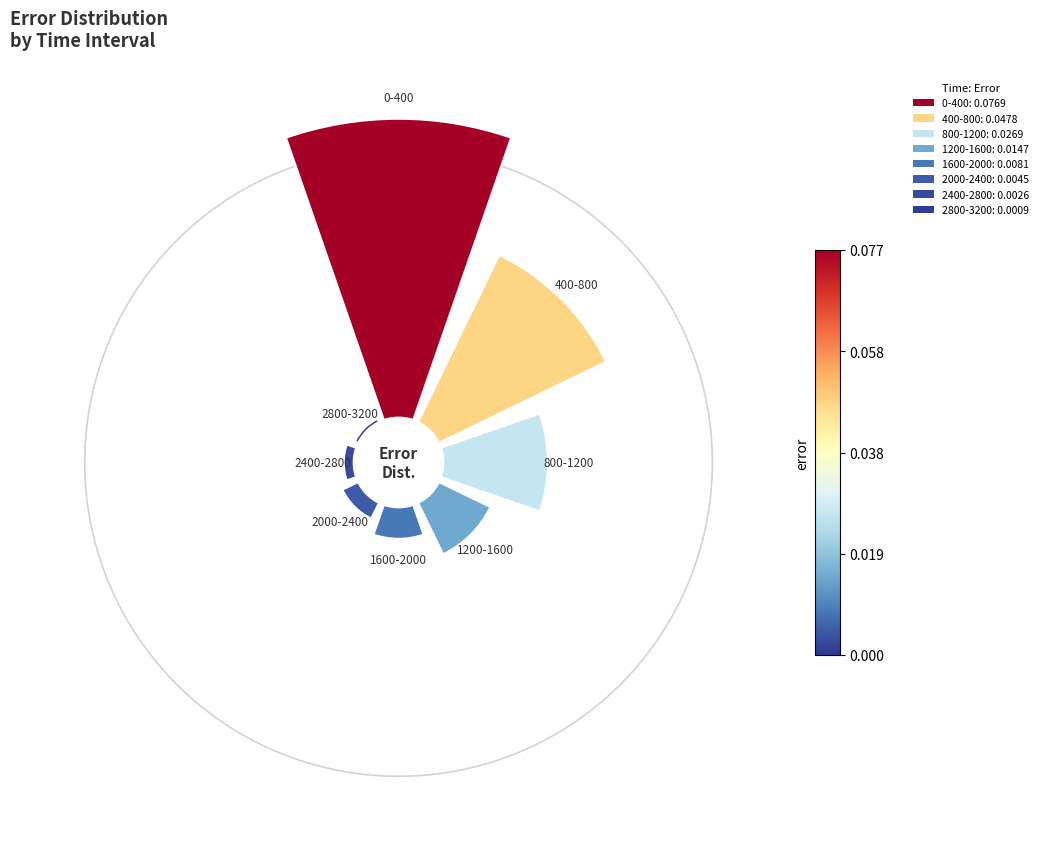

Which slice is the largest?

0-400